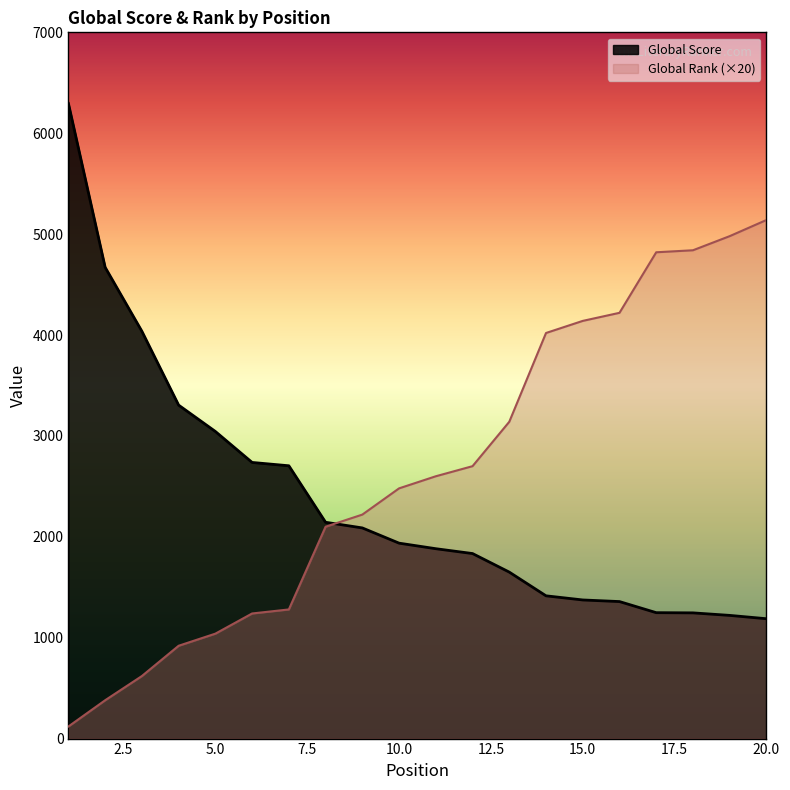

Where do Global Rank and Global Score first cross each other?

8 and 9